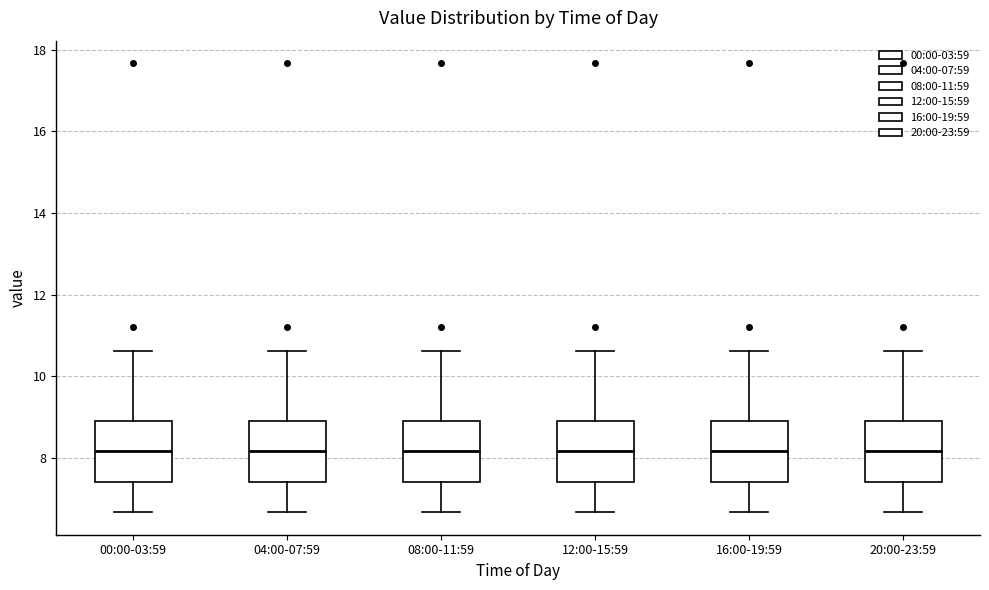

Reading left to right, read every box against the y-axis: the position of its median line, the range the box covers, and the ends of its whiskers. The values are not printed on the chart, so give them approximately, as read against the axis.

00:00-03:59: median 8.2, box 7.4 to 9.0, whiskers 6.6 to 10.6
04:00-07:59: median 8.2, box 7.4 to 9.0, whiskers 6.6 to 10.6
08:00-11:59: median 8.2, box 7.4 to 9.0, whiskers 6.6 to 10.6
12:00-15:59: median 8.2, box 7.4 to 9.0, whiskers 6.6 to 10.6
16:00-19:59: median 8.2, box 7.4 to 9.0, whiskers 6.6 to 10.6
20:00-23:59: median 8.2, box 7.4 to 9.0, whiskers 6.6 to 10.6